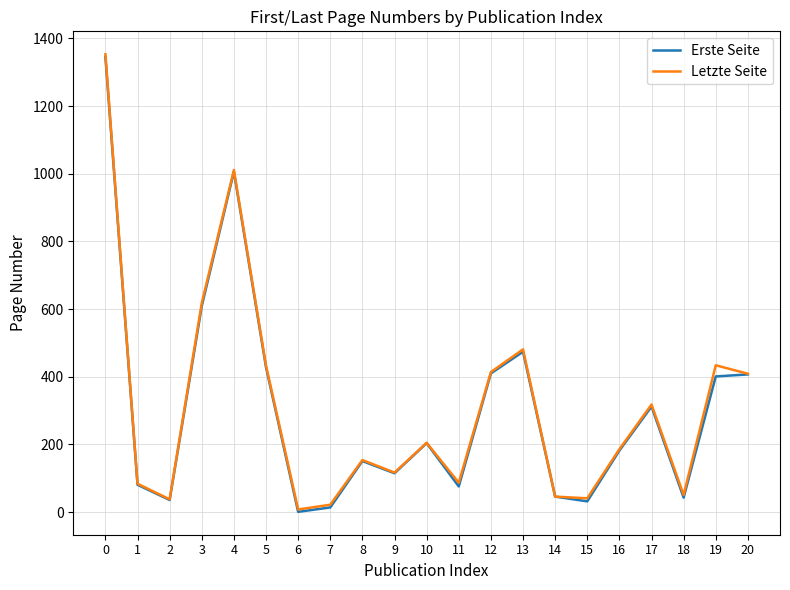

Where is Erste Seite nearest to the value 673?

3